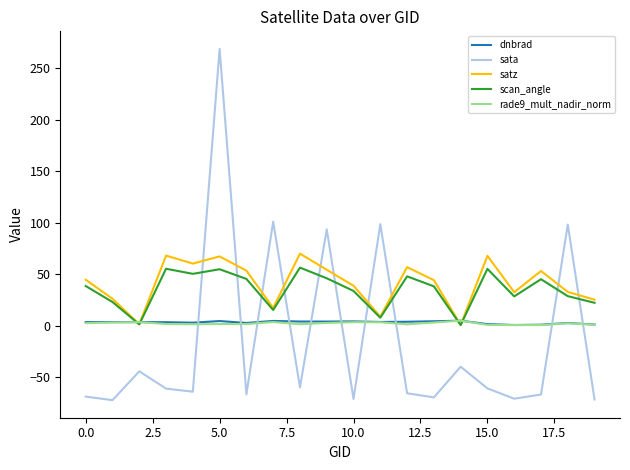

What is the greatest value displayed?

269.0